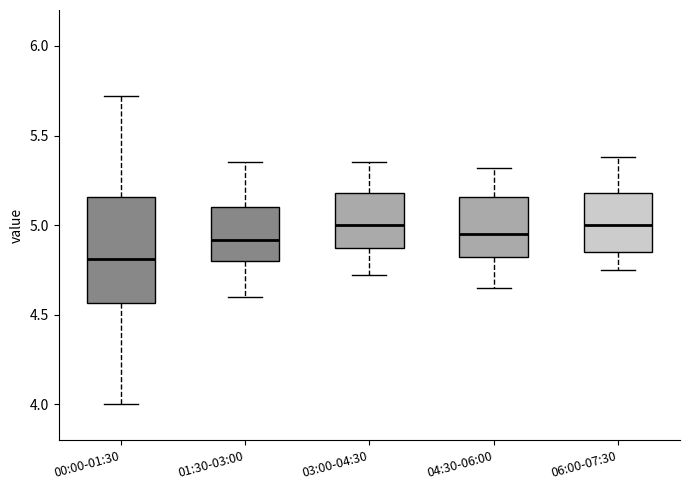

Which box is the tallest, from its lower edge to its upper edge?

00:00-01:30